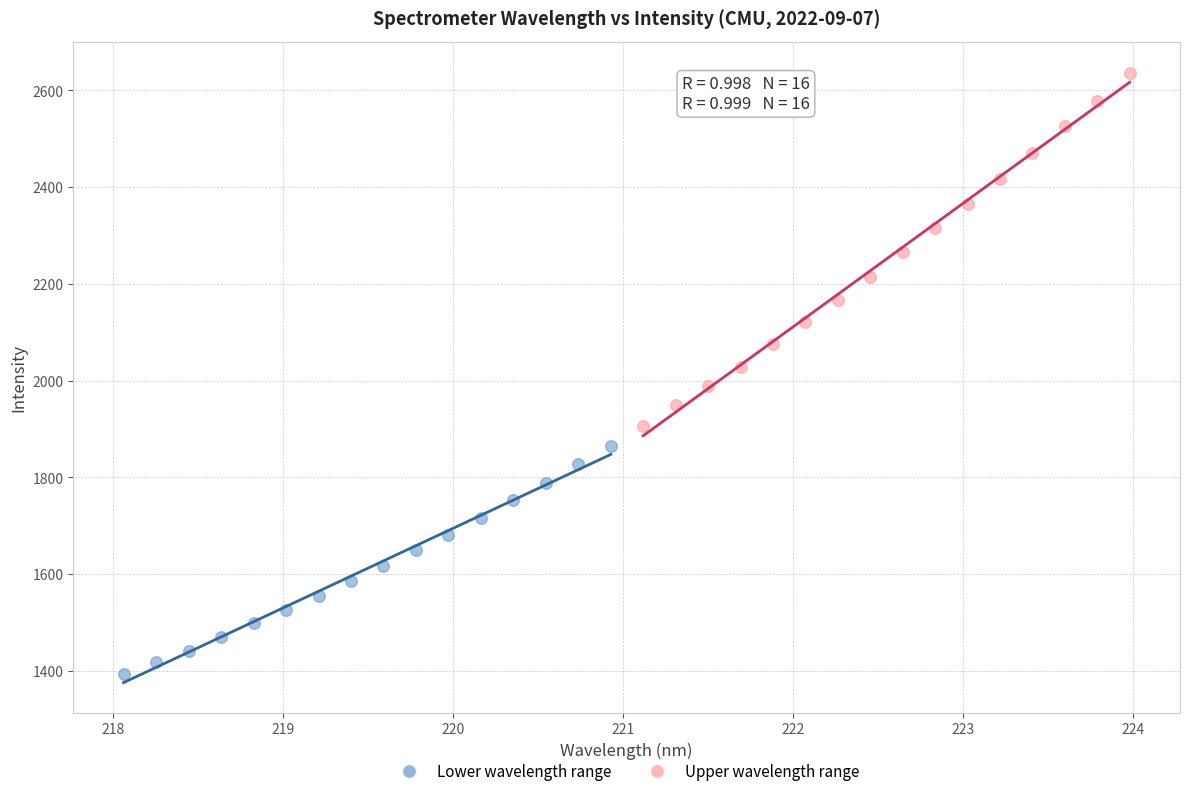

Which series reaches the minimum Y coordinate?

Lower wavelength range